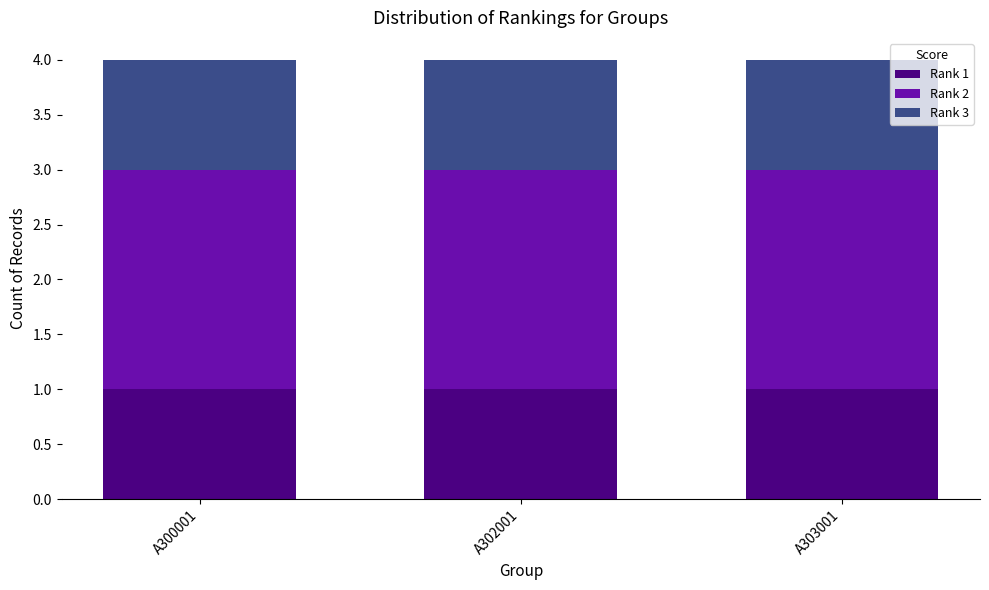

True or false: Rank 1 has a value of 1 at A303001.

True